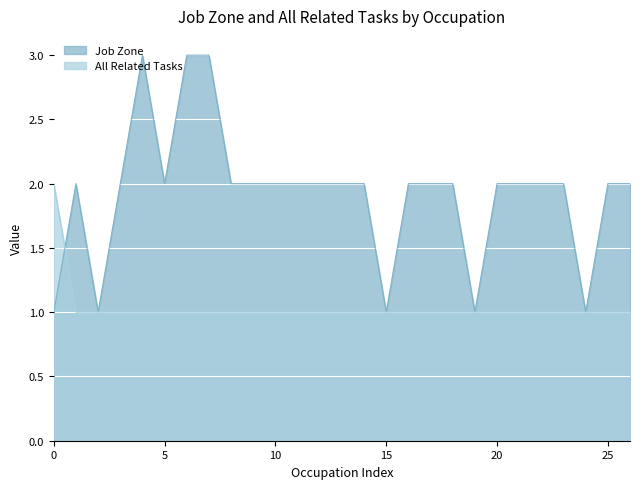

What is the difference between the maximum and minimum values in the Job Zone series?

2